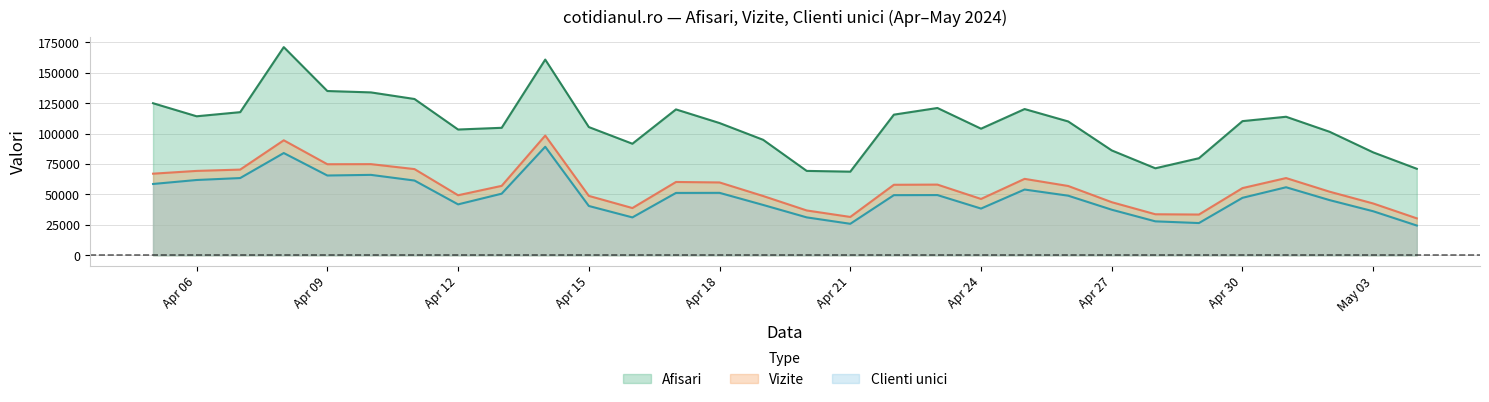

What is the lowest value of the Clienti unici series?

24456